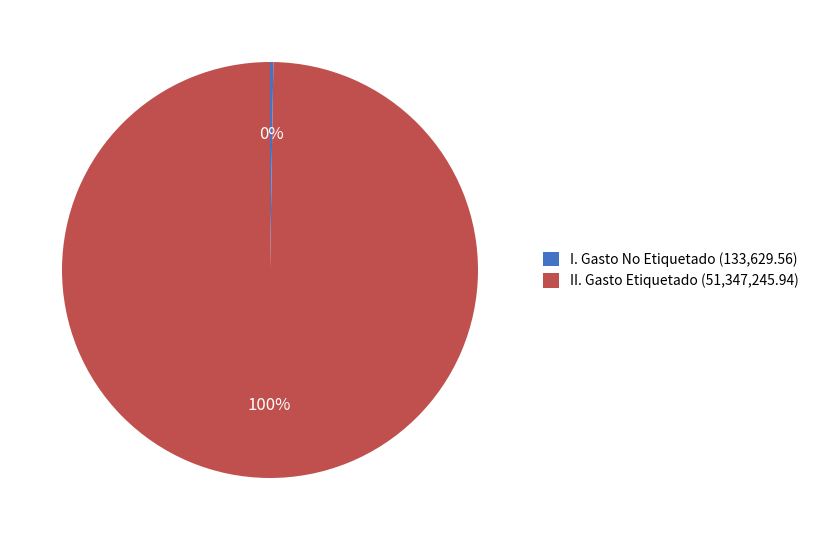

To the nearest percent, what is the average slice percentage?

50%